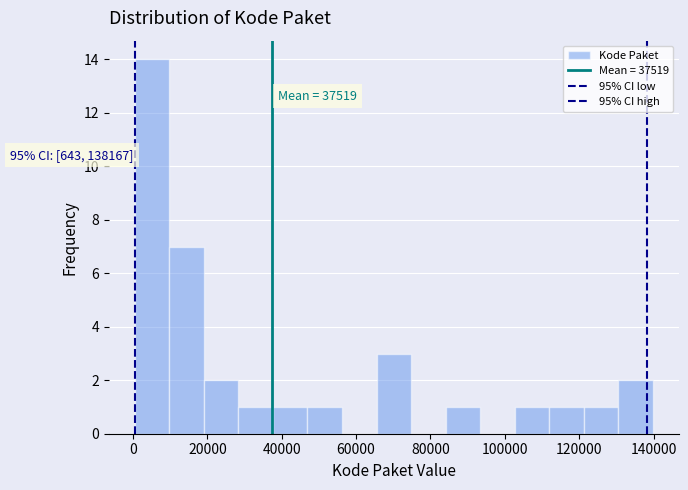

Which range on the x-axis has the tallest bar?

0 to 10000